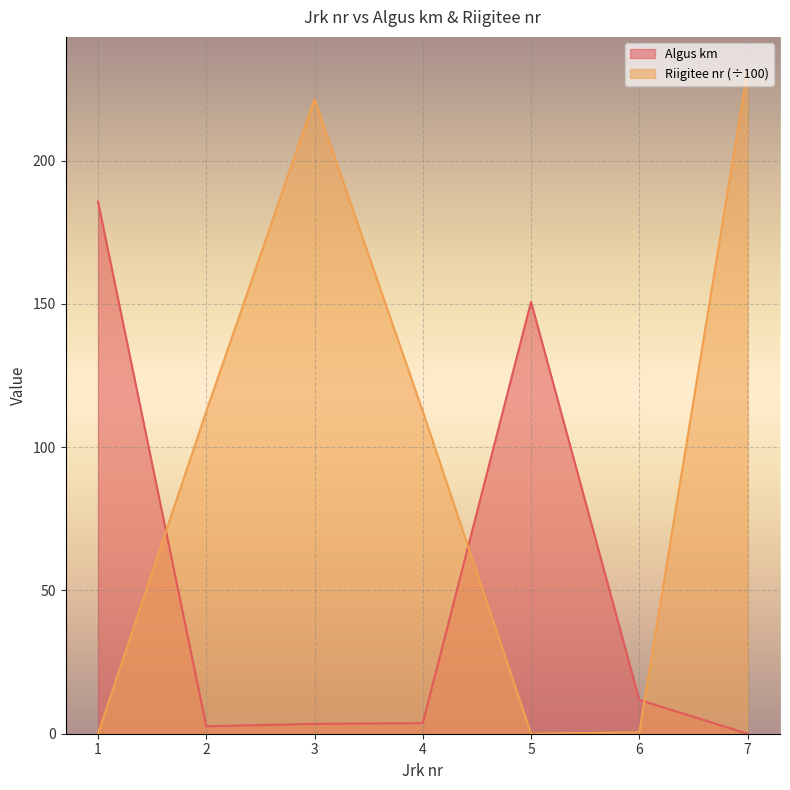

At which category does Riigitee nr reach its first local valley?

5